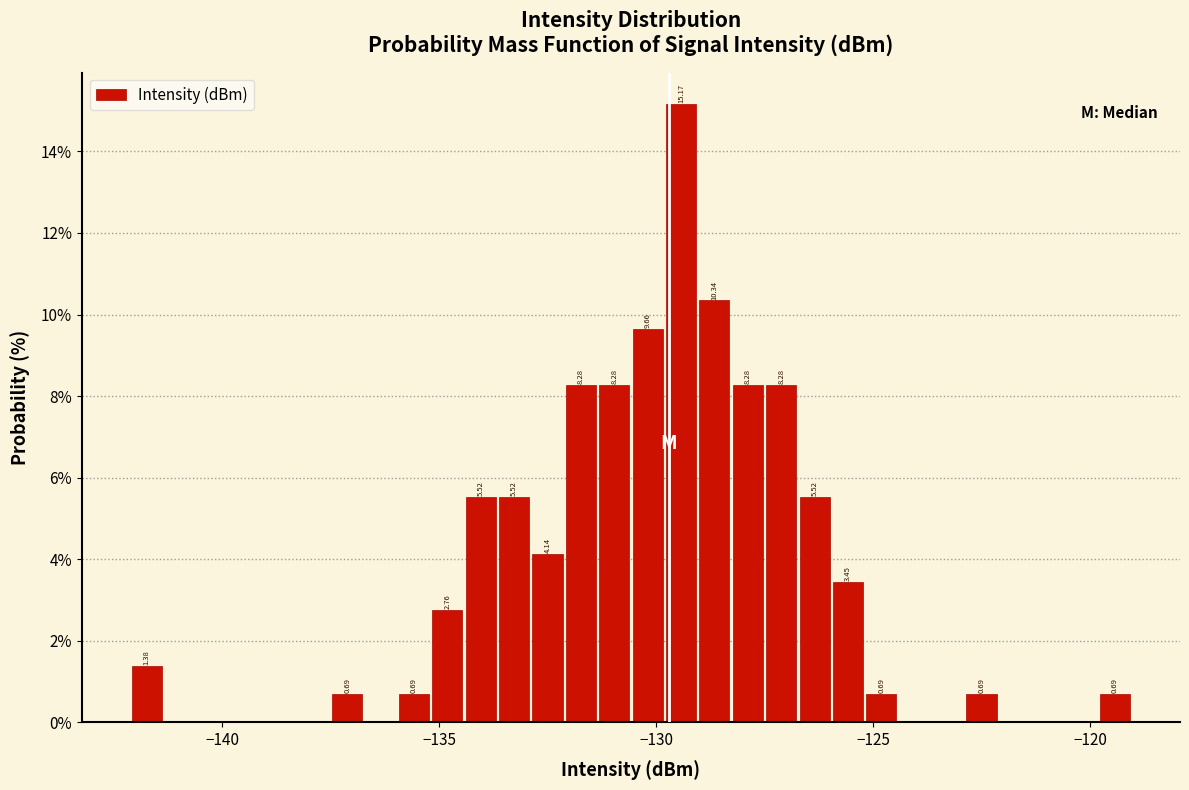

Around what value on the x-axis is the tallest bar? Give the approximate position of its centre, as read against the axis.

-129.5